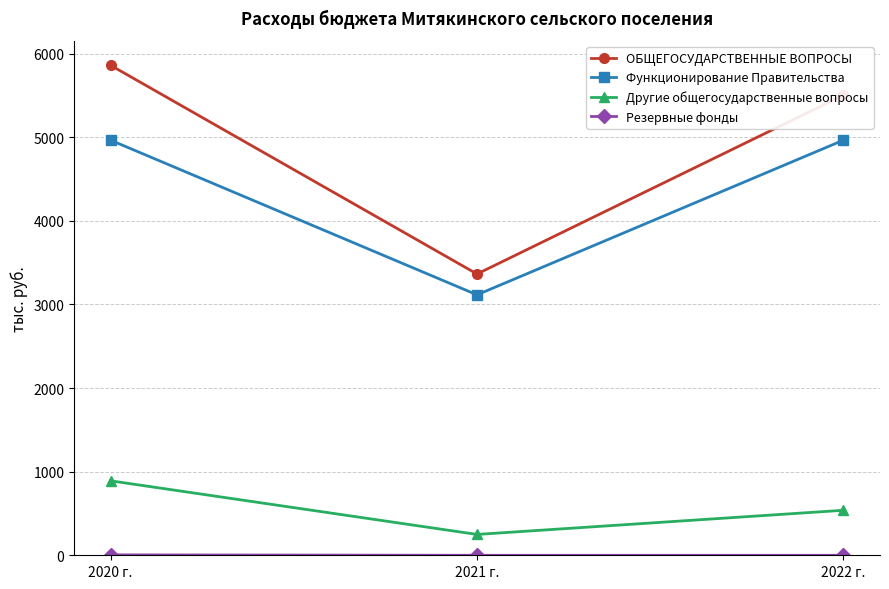

Which series has the widest spread of values?

ОБЩЕГОСУДАРСТВЕННЫЕ ВОПРОСЫ